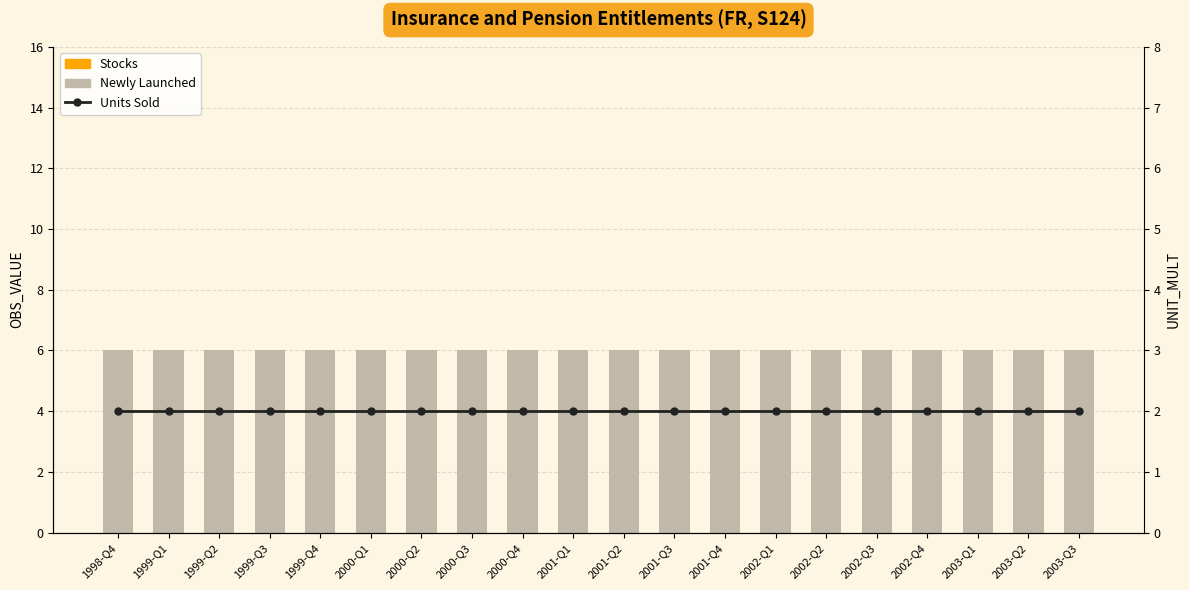

What are all the series names shown in the legend?

Newly Launched, Stocks, Units Sold